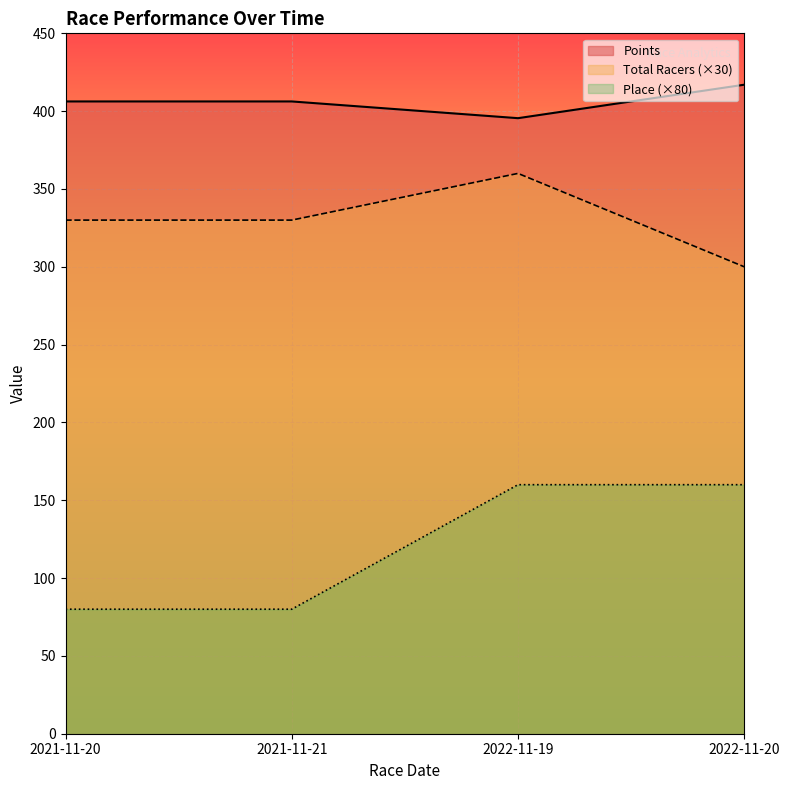

Which series has the largest total across all categories?

Points